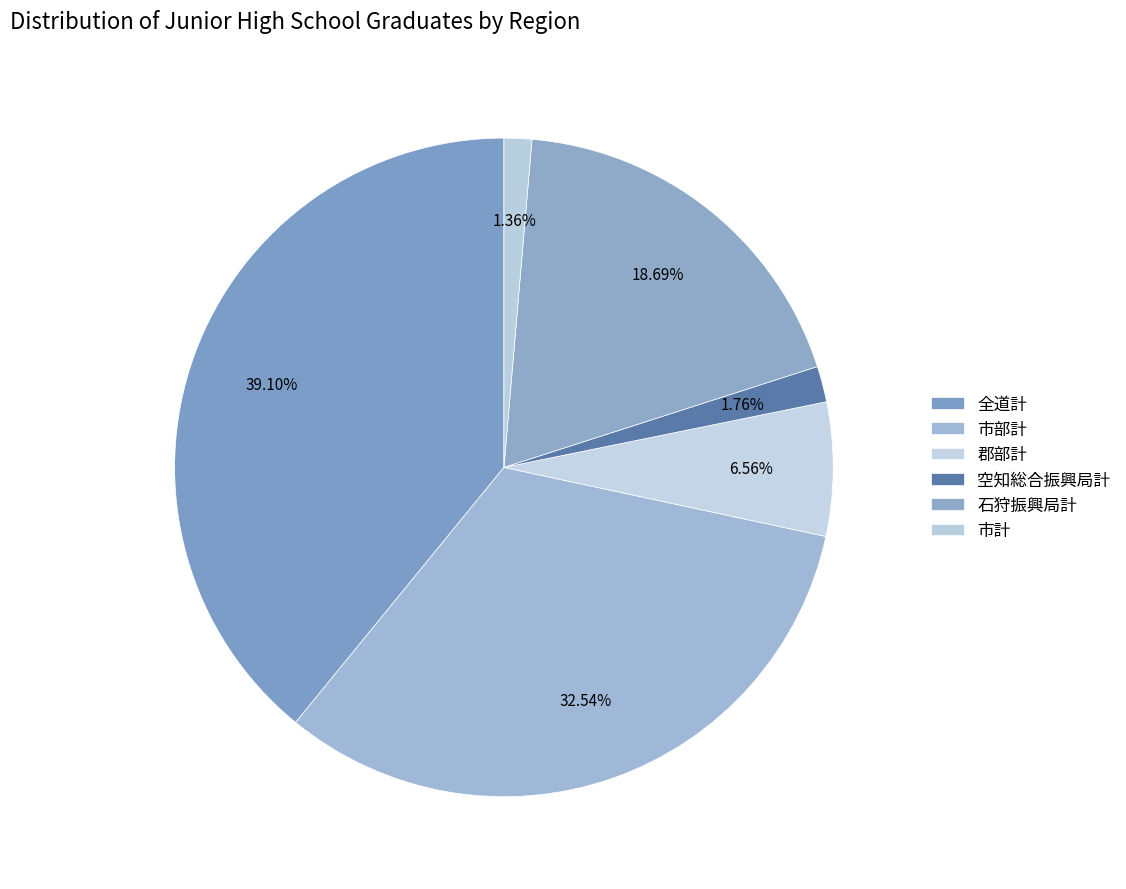

To the nearest percent, what is the difference between the largest and smallest slice percentages?

38%